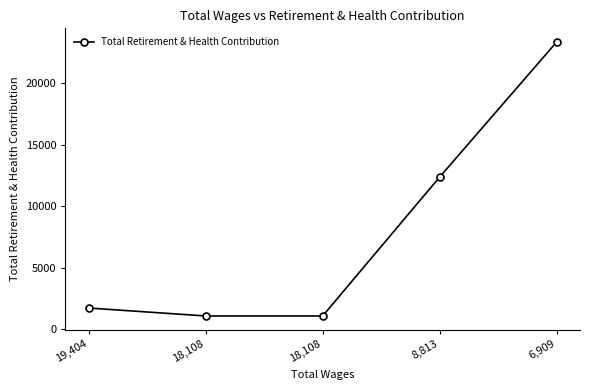

What is the change in value from 18,108 to 8,813?

+11294